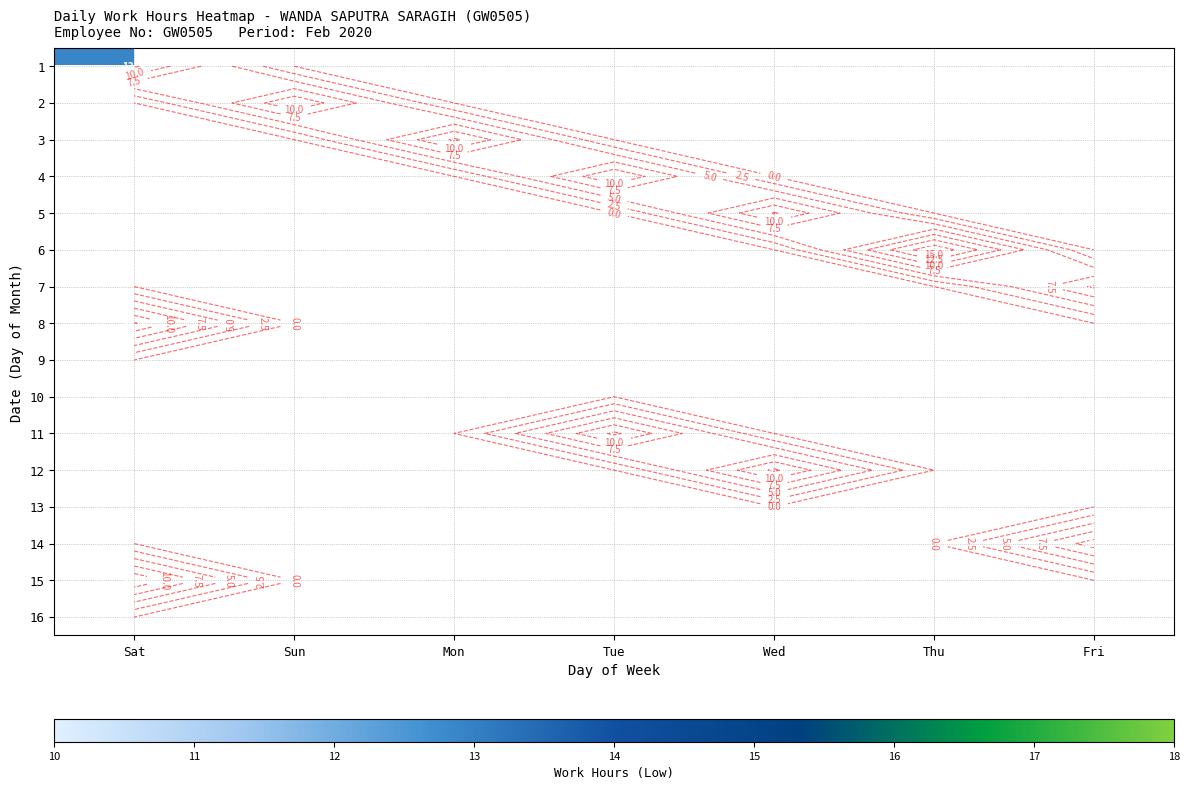

How many categories are shown in the chart?

7